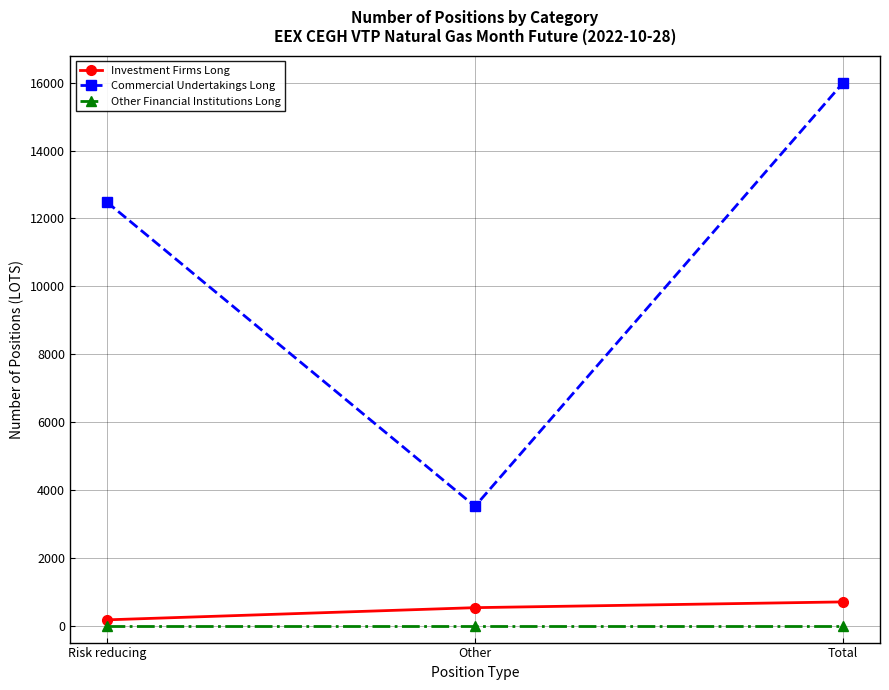

What are all the series names shown in the legend?

Investment Firms Long, Commercial Undertakings Long, Other Financial Institutions Long